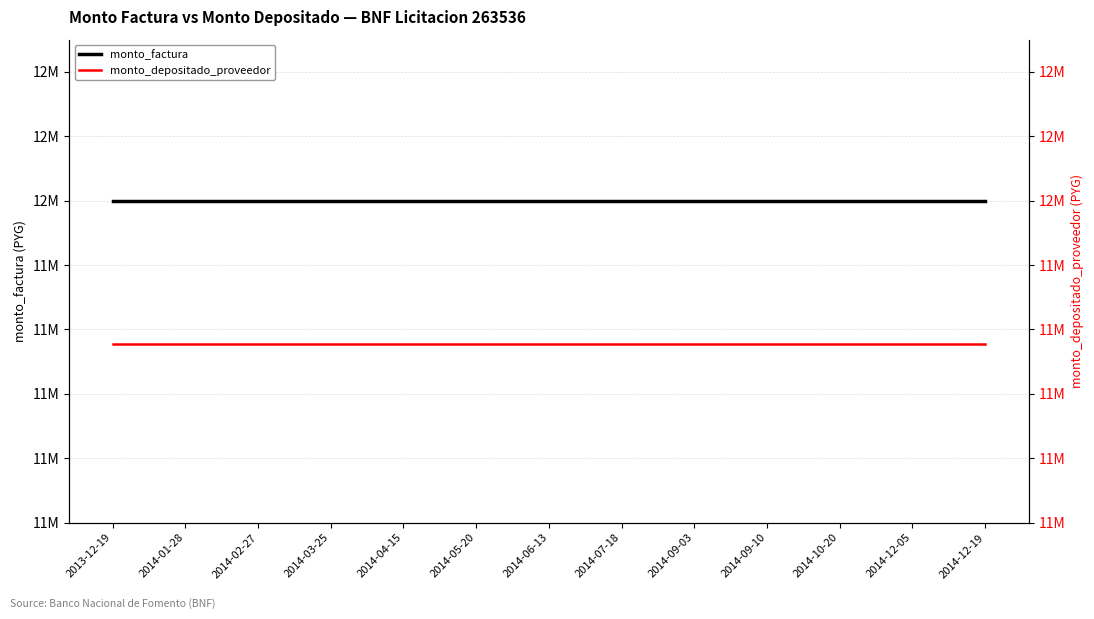

At which category does the chart reach its peak across all series?

2013-12-19